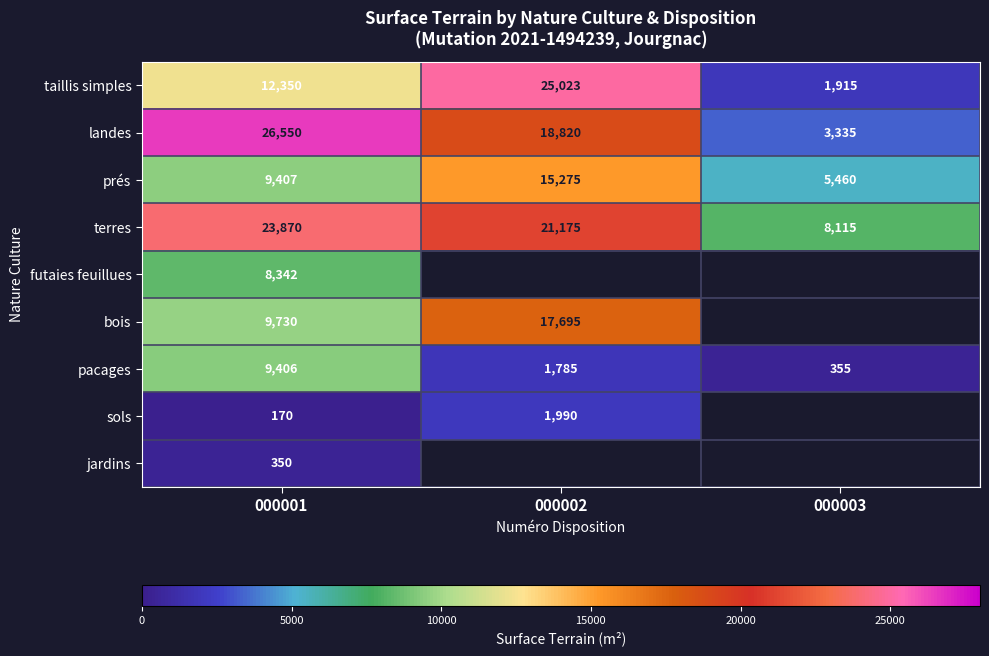

What is the minimum value for terres?

8115